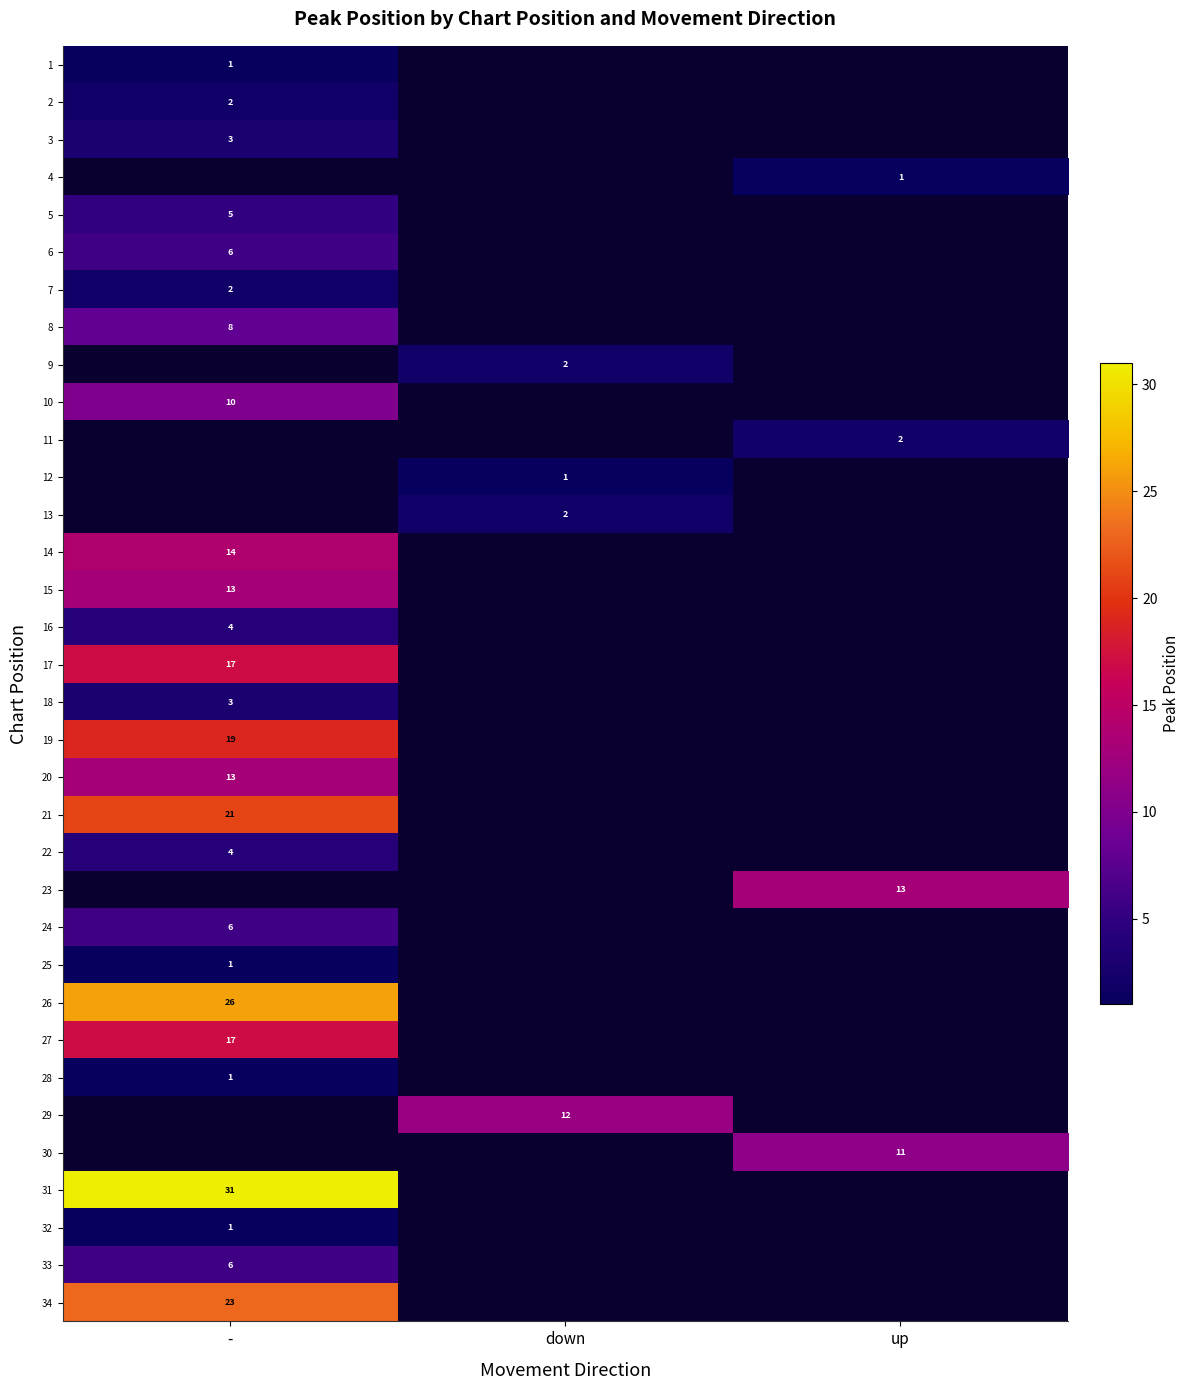

Is the value of 7 at - greater than the value of 4 at up?

Yes